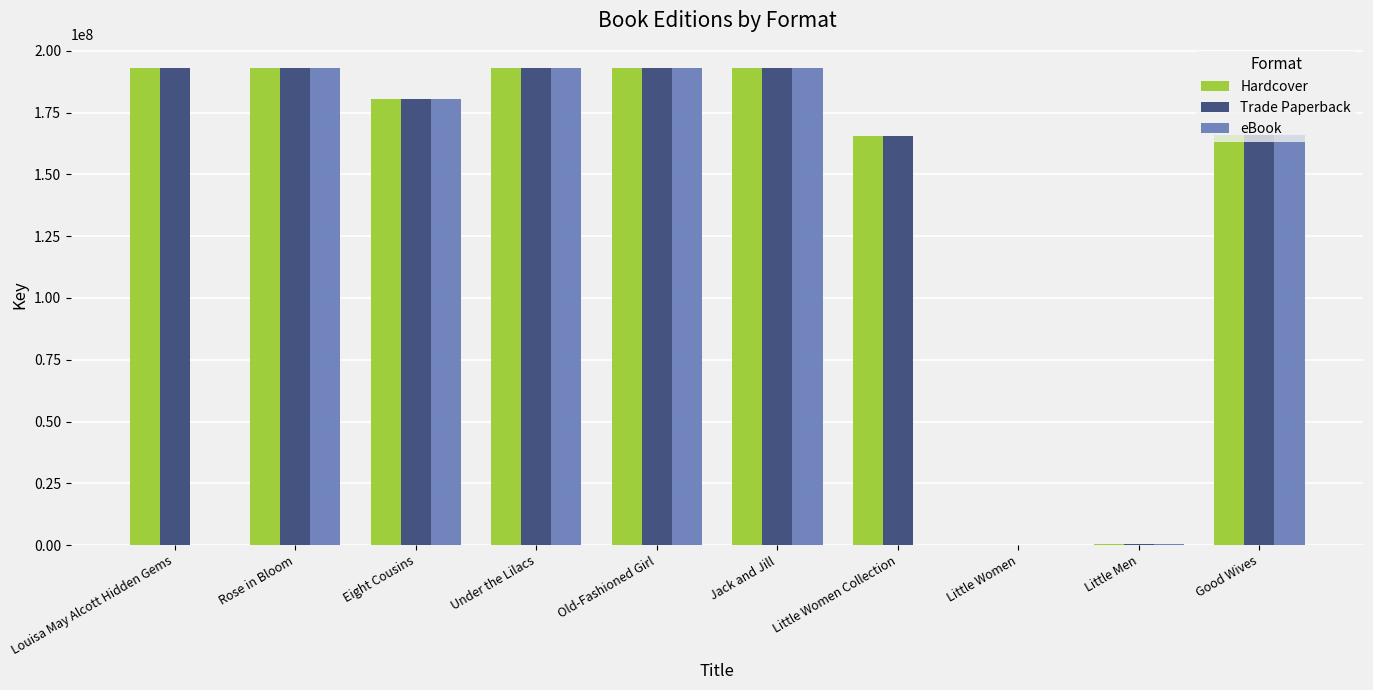

What is the sum of all Trade Paperback values?

1478248044